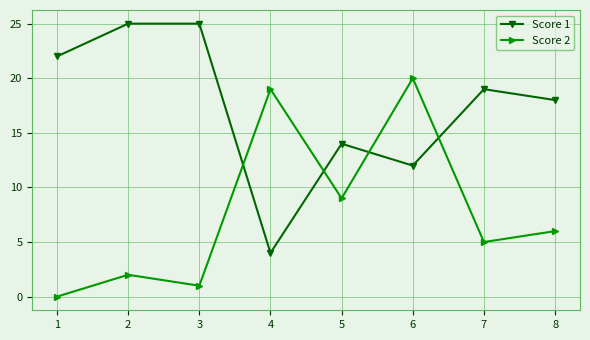

The Score 2 series shows 4 at 5. True or false?

False